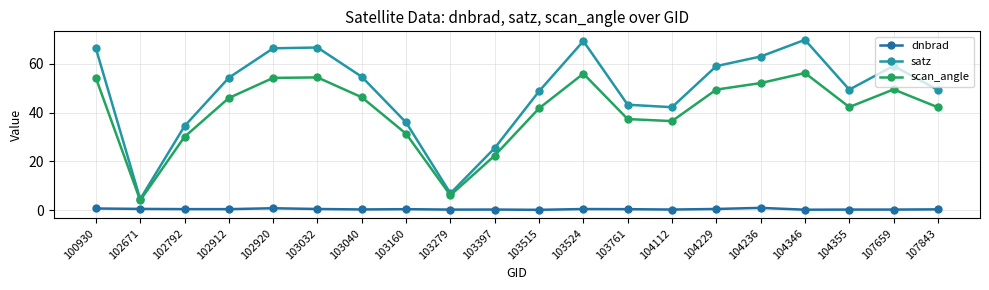

What is the difference between the second highest and second lowest values in the scan_angle series?

49.9